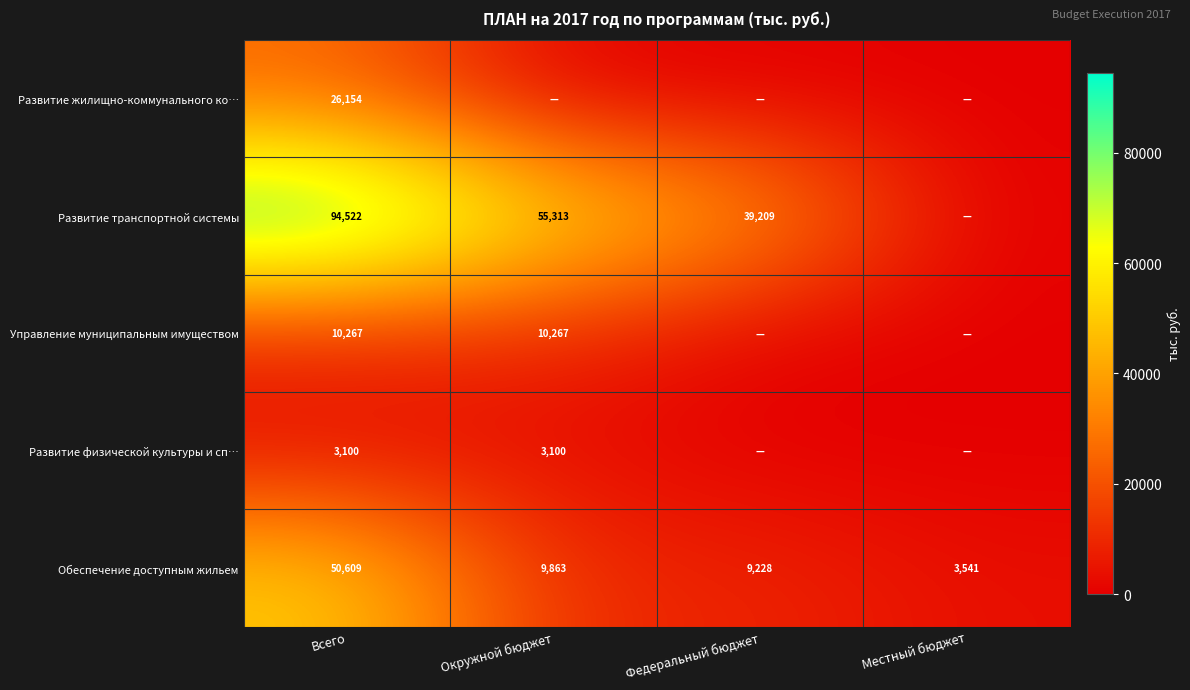

True or false: Развитие транспортной системы has a value of 15904 at Окружной бюджет.

False